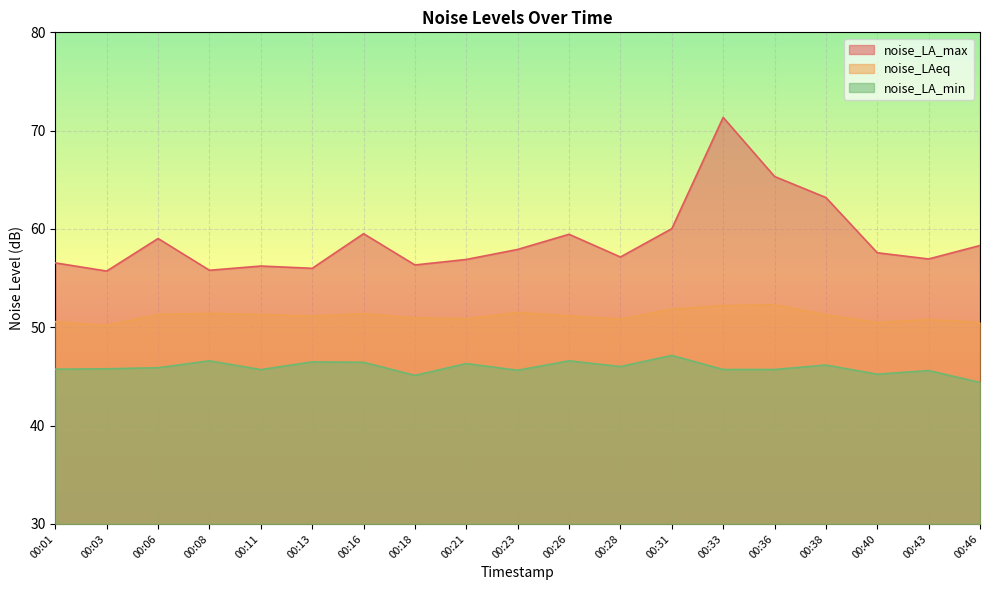

Is the value of noise_LAeq at 00:11 greater than the value of noise_LA_min at 00:01?

Yes